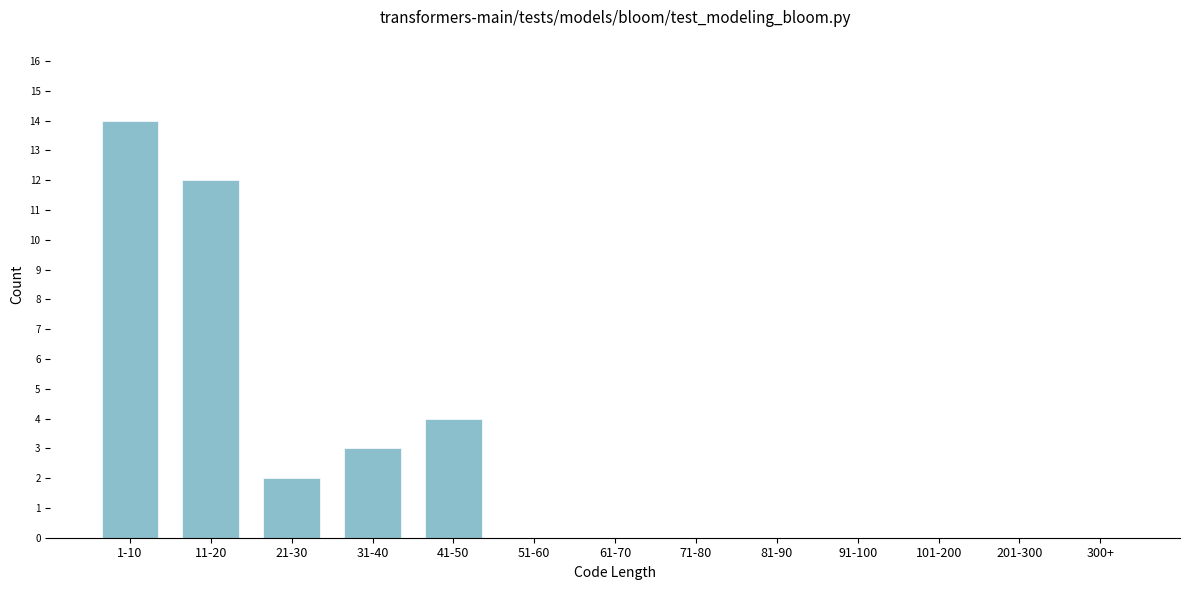

Reading right to left, transcribe all the data shown in this chart.

300+=0	201-300=0	101-200=0	91-100=0	81-90=0	71-80=0	61-70=0	51-60=0	41-50=4	31-40=3	21-30=2	11-20=12	1-10=14